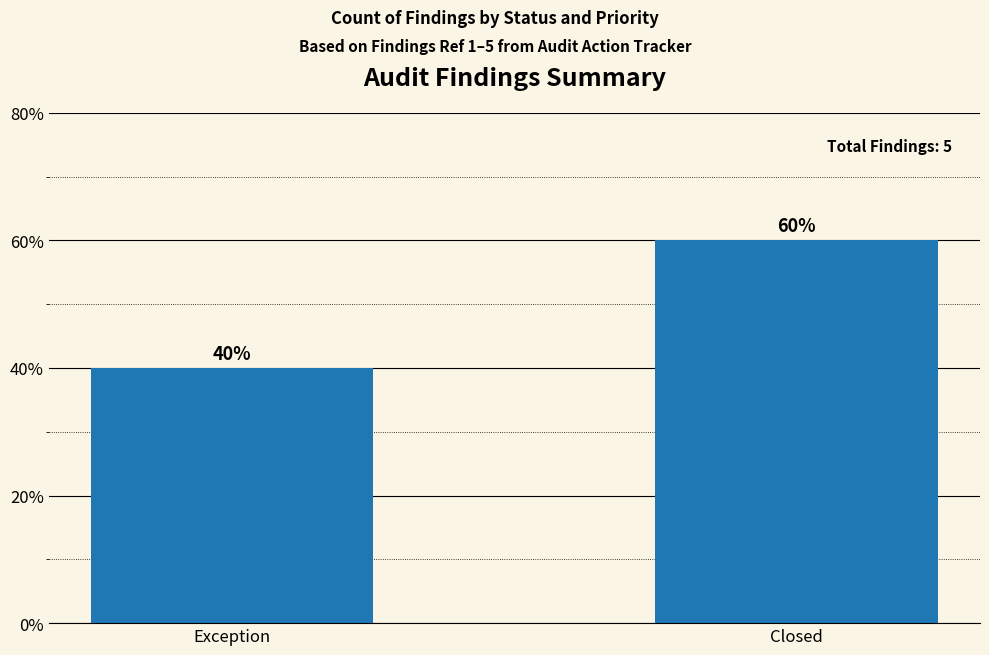

At which category does the chart reach its minimum across all series?

Exception